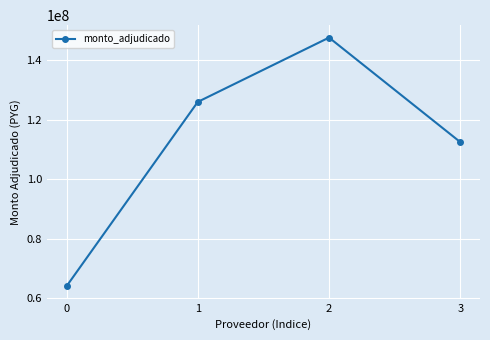

Reading left to right, what are all the values shown in this chart?

64100000	125982003	147570000	112484995